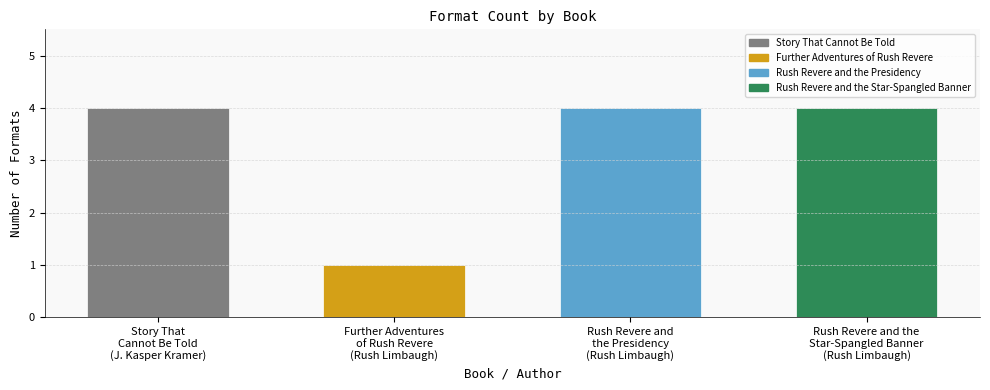

What is the greatest value displayed?

4